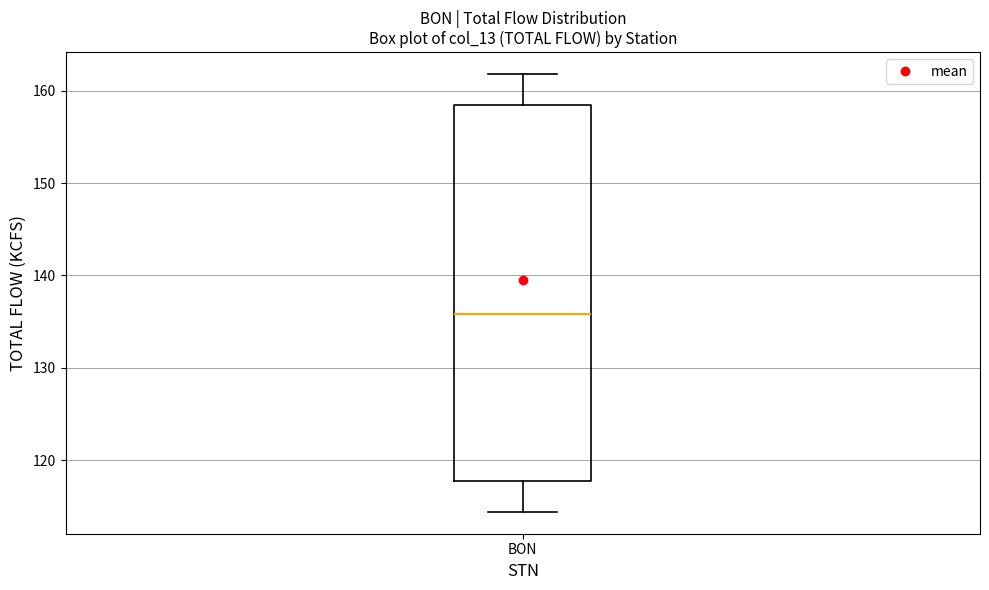

Transcribe this box plot: give where the median line is, the range the box spans, and where the two whiskers end, as read against the y-axis. The values are not printed on the chart, so give them approximately, as read against the axis.

median 136, box 118 to 159, whiskers 114 to 162